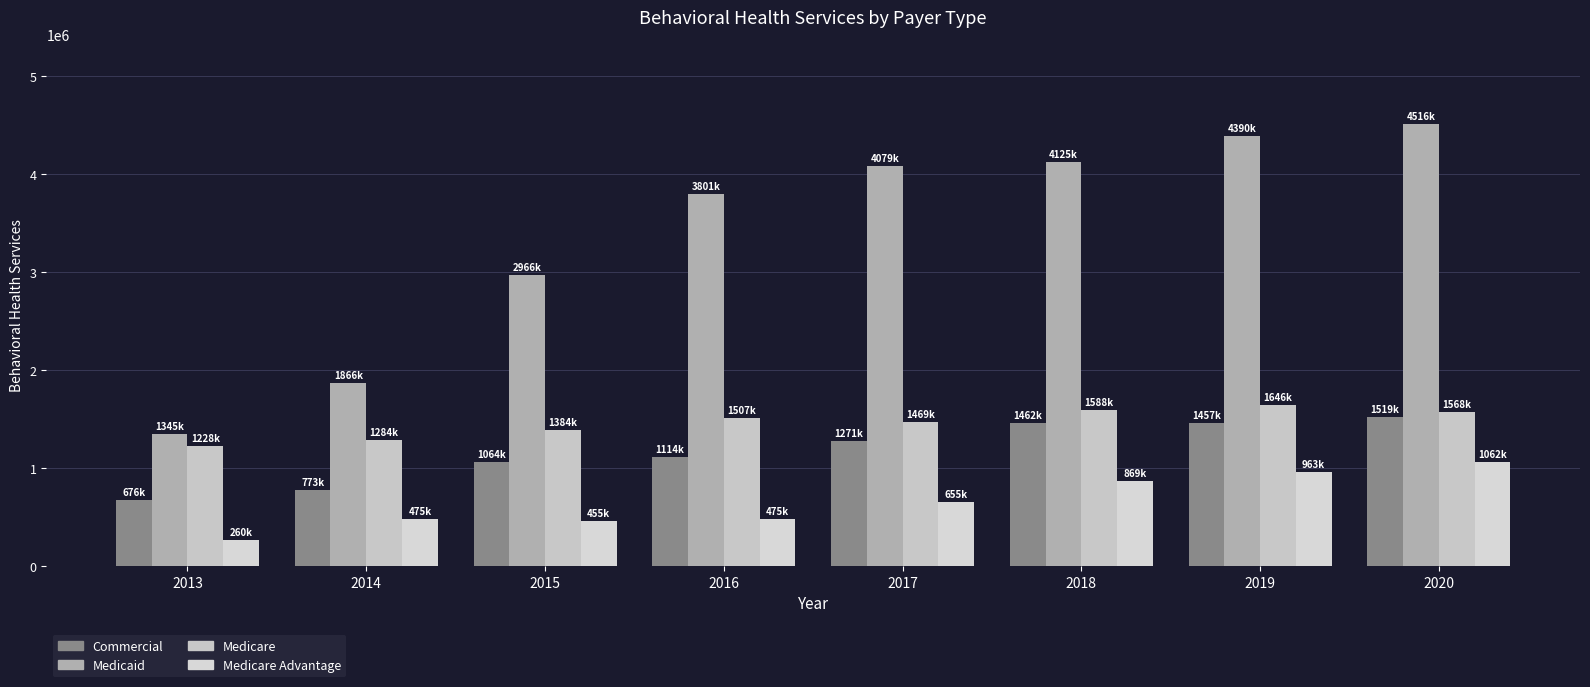

Are the bars horizontal?

No